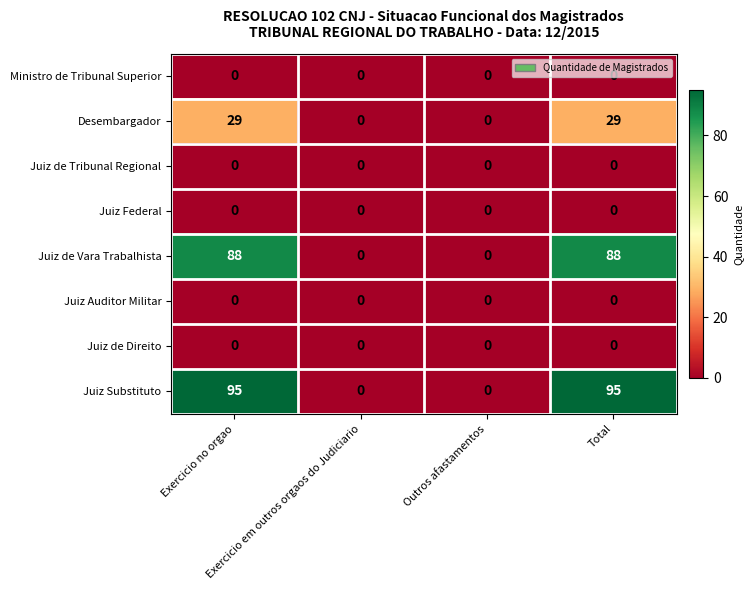

What is the spread (max minus min) of values at Total?

95